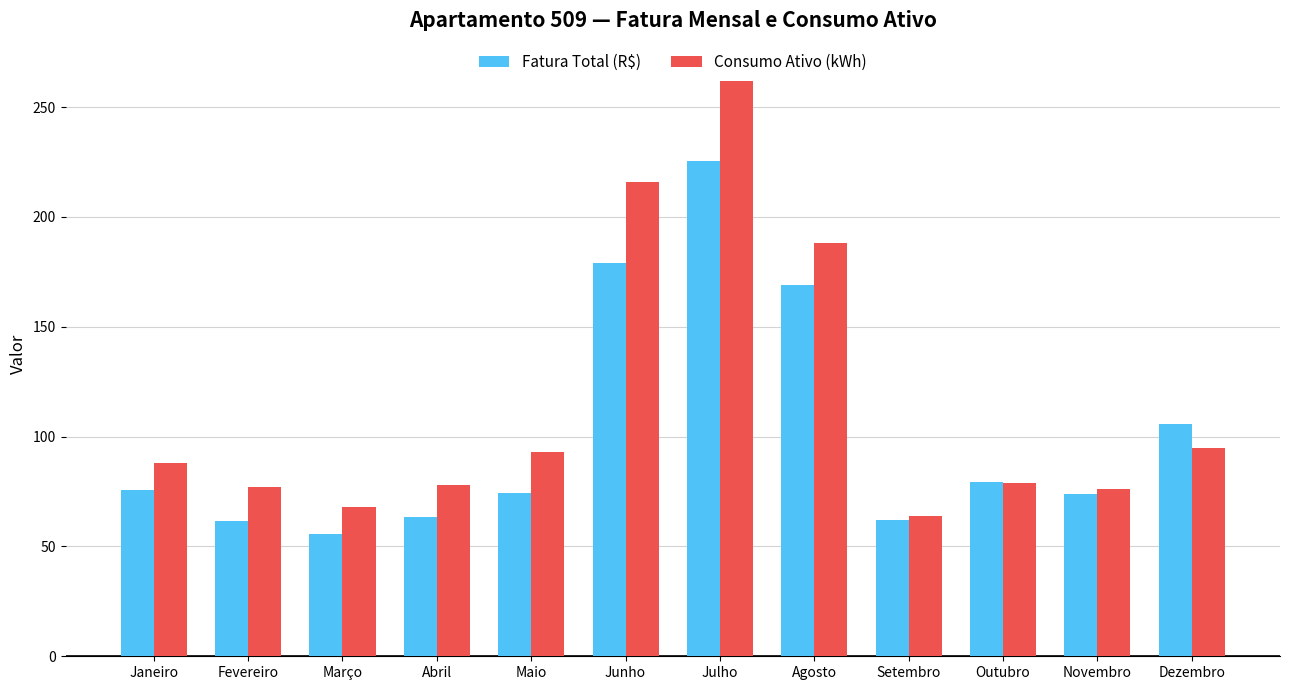

True or false: Consumo Ativo (kWh) has a value of 262.0 at Julho.

True